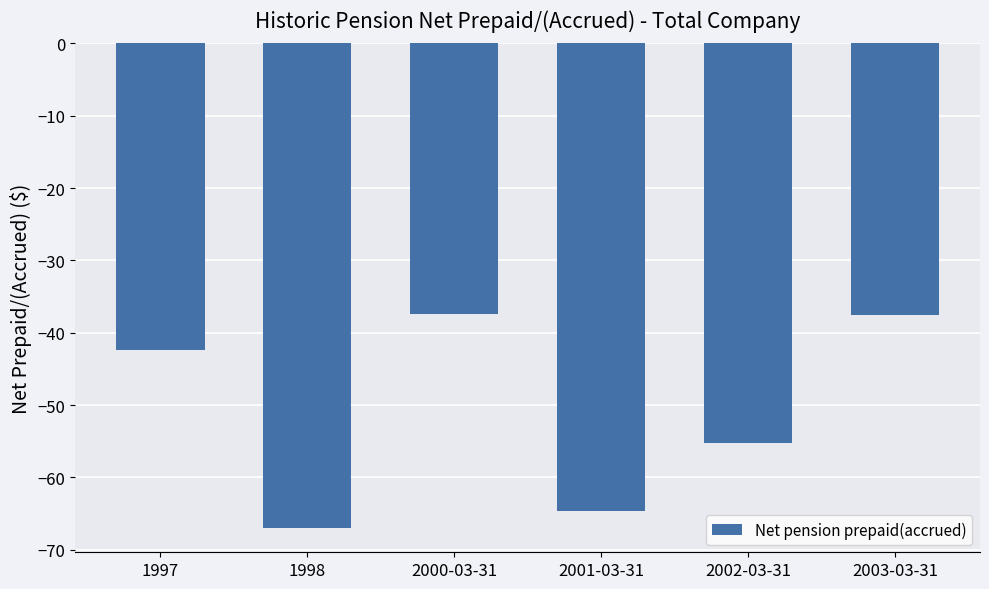

What is the difference between the second highest and second lowest values?

27.0